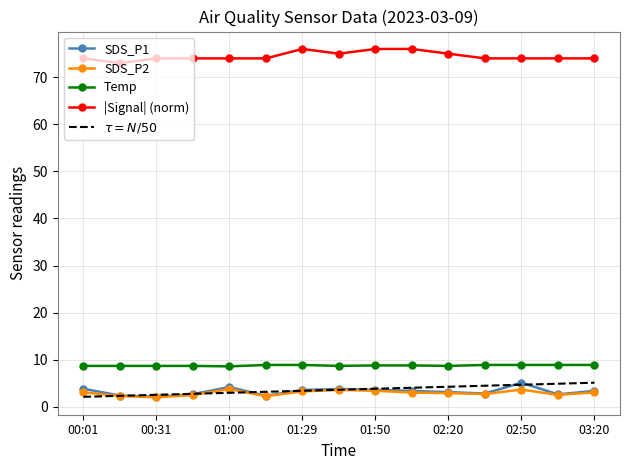

Which series has the largest total across all categories?

|Signal| (norm)